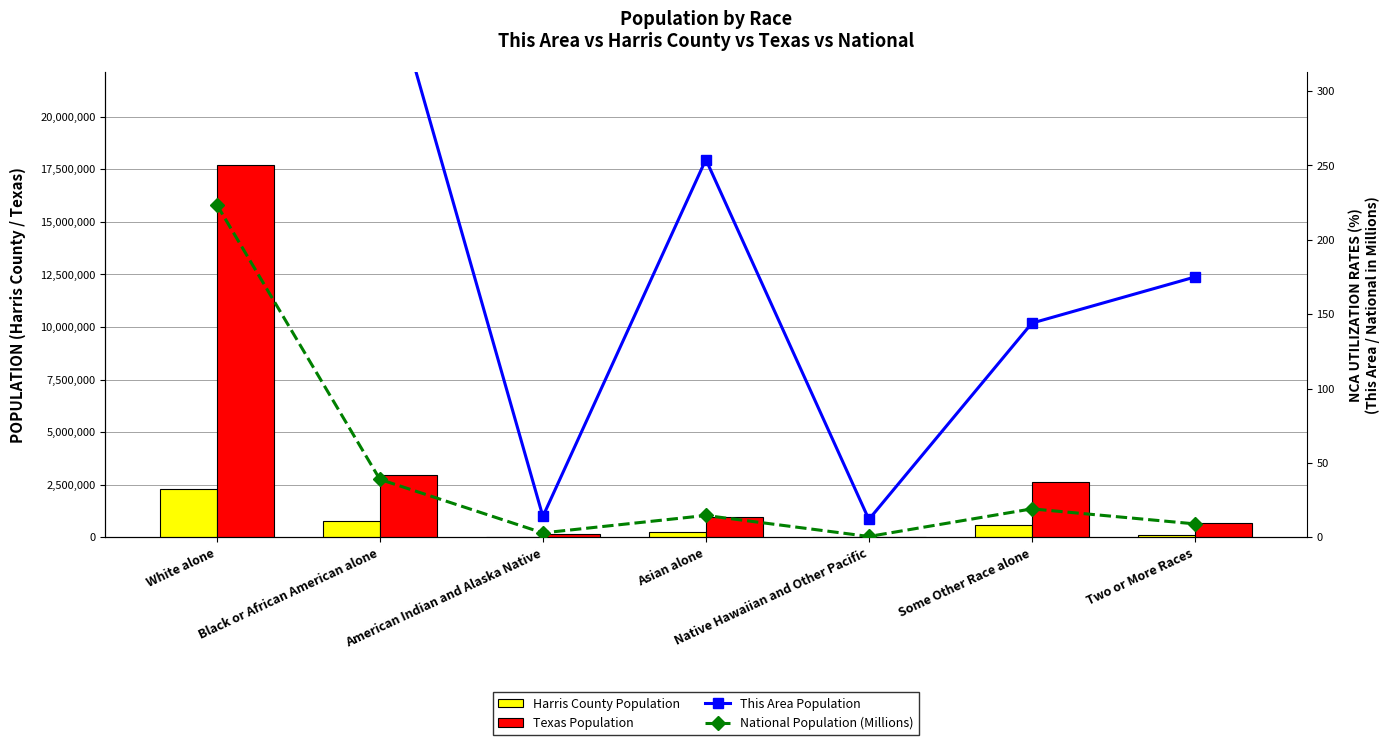

What is the difference between the This Area Population values at Asian alone and Native Hawaiian and Other Pacific?

242.0